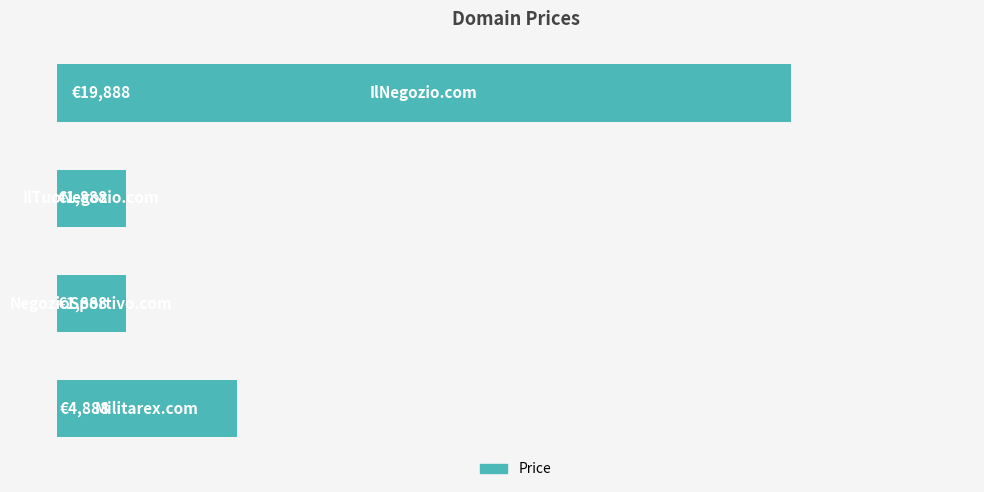

Does the chart contain any negative values?

No